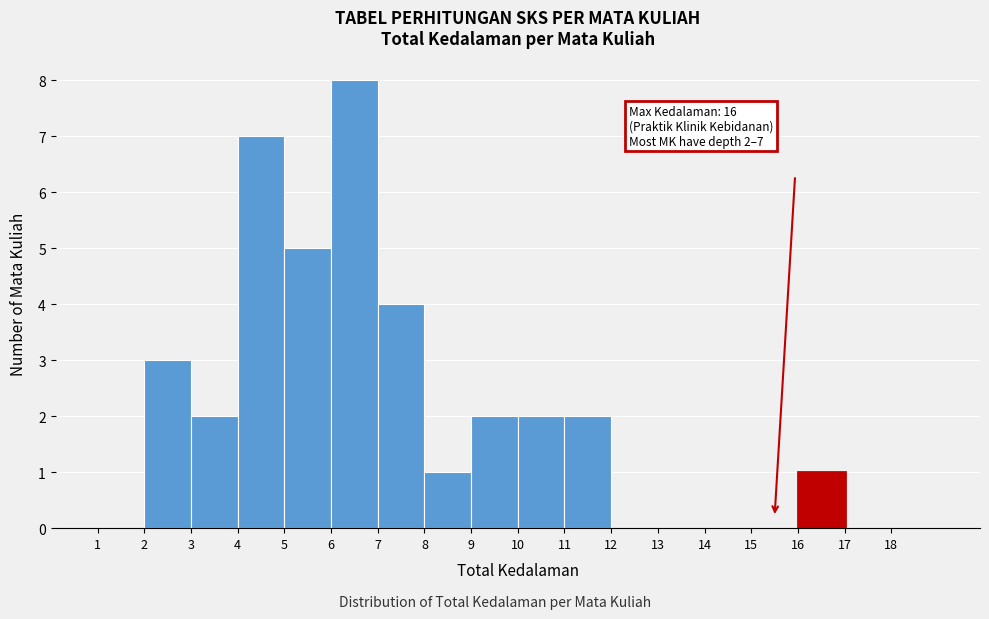

Which range on the x-axis has the tallest bar?

6 to 7